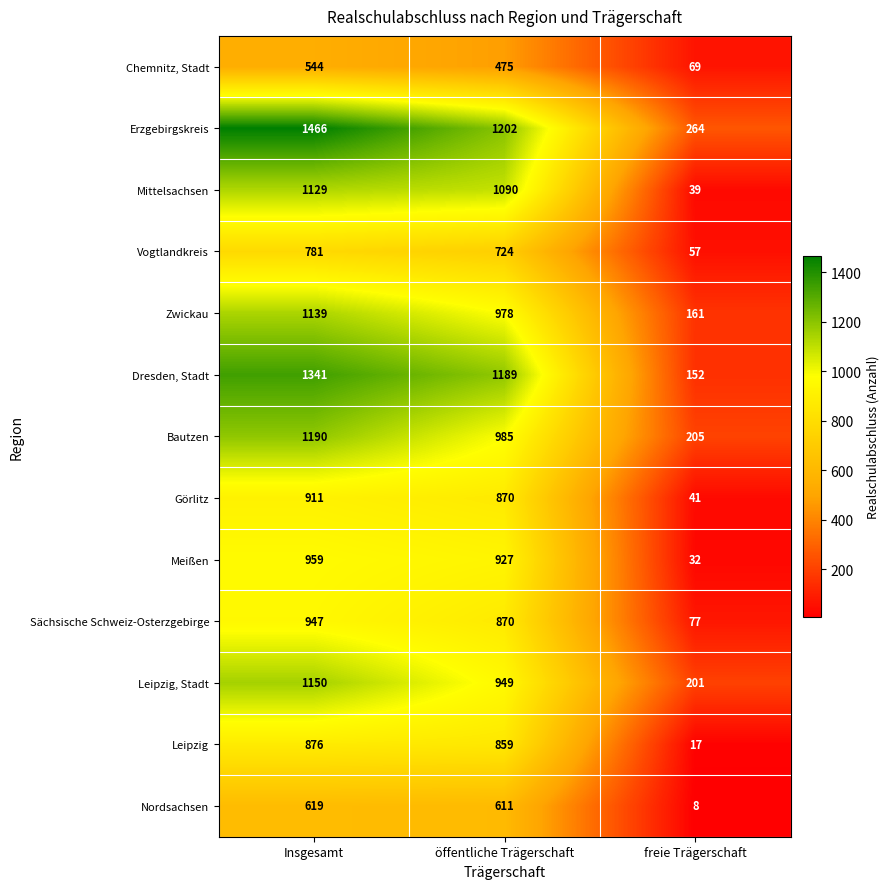

What is the sum of all Chemnitz, Stadt values?

1088